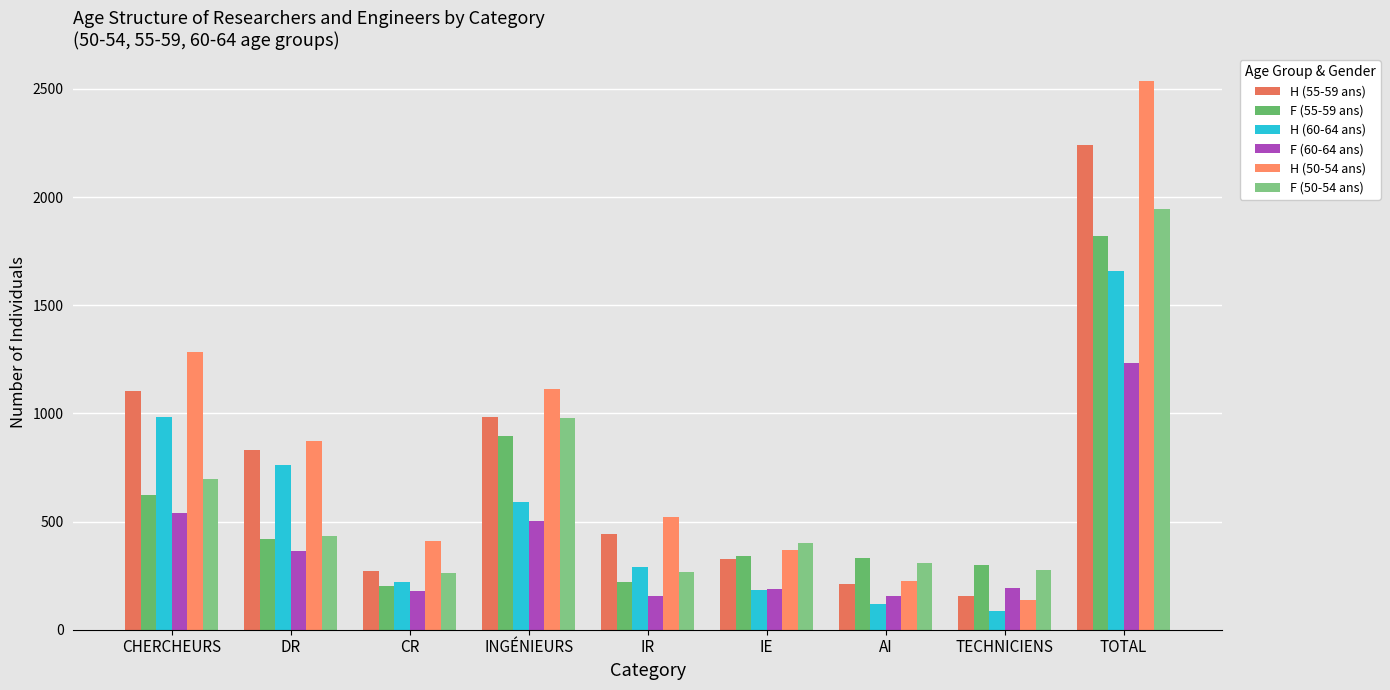

What is the average value of the H (55-59 ans) series?

730